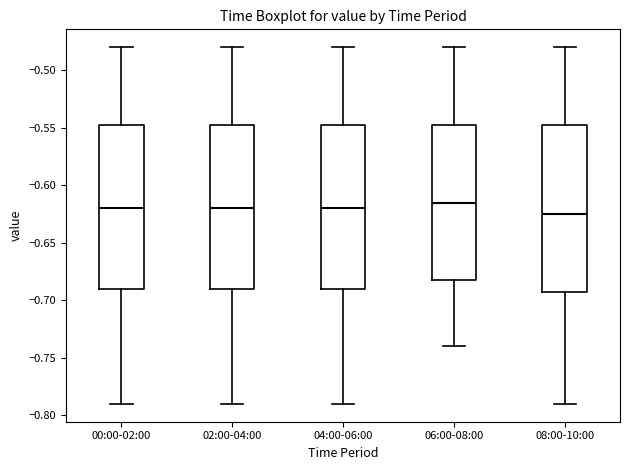

Reading left to right, transcribe this box plot: for each box, give where its median line is, the range the box spans, and where its two whiskers end, as read against the y-axis. The values are not printed on the chart, so give them approximately, as read against the axis.

00:00-02:00: median -0.620, box -0.690 to -0.545, whiskers -0.790 to -0.480
02:00-04:00: median -0.620, box -0.690 to -0.545, whiskers -0.790 to -0.480
04:00-06:00: median -0.620, box -0.690 to -0.545, whiskers -0.790 to -0.480
06:00-08:00: median -0.615, box -0.680 to -0.545, whiskers -0.740 to -0.480
08:00-10:00: median -0.625, box -0.690 to -0.545, whiskers -0.790 to -0.480